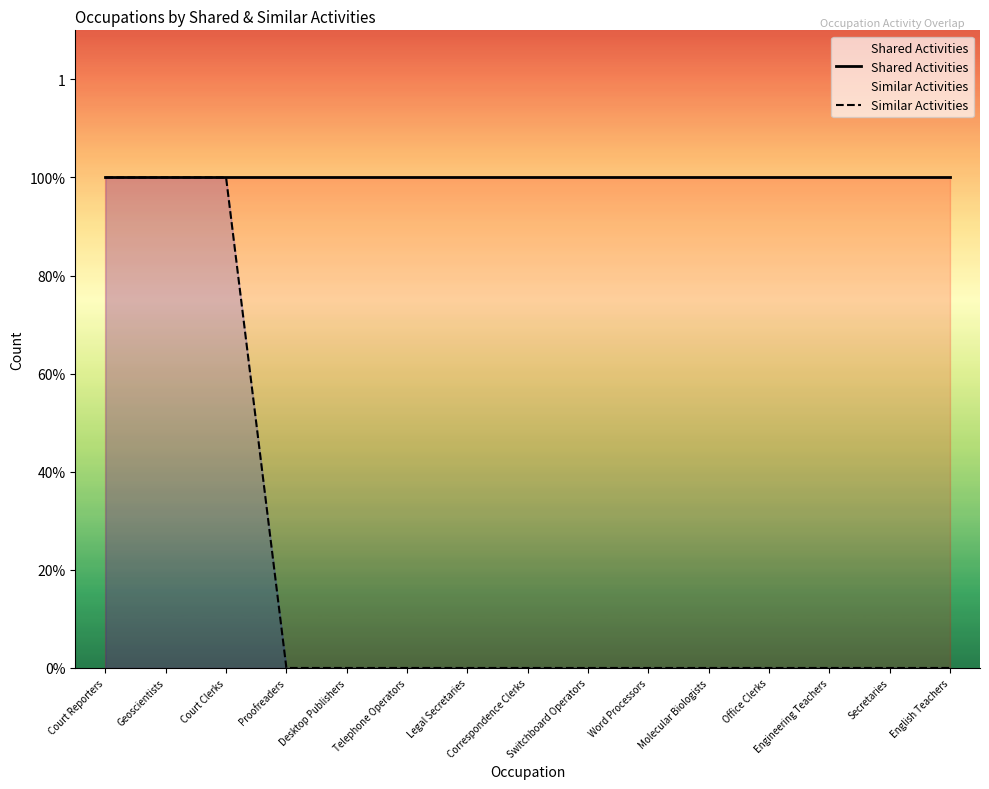

True or false: Similar Activities has a value of 0 at Word Processors.

True